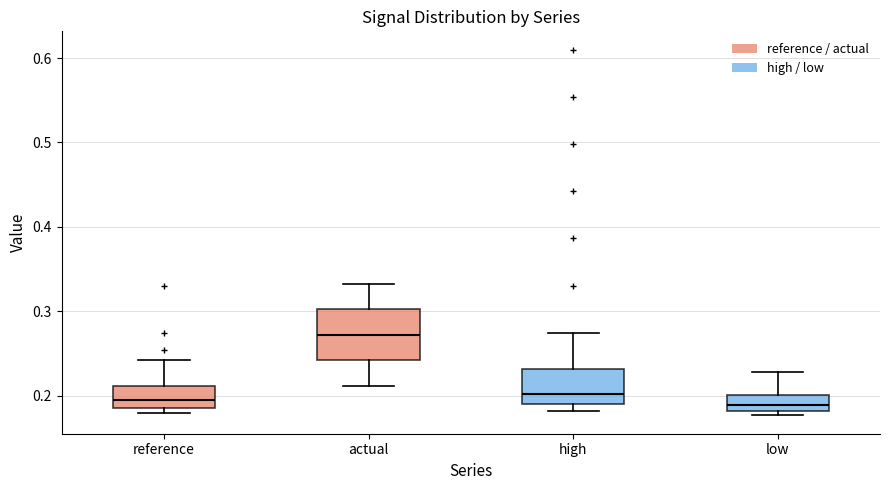

Which box is the tallest, from its lower edge to its upper edge?

actual